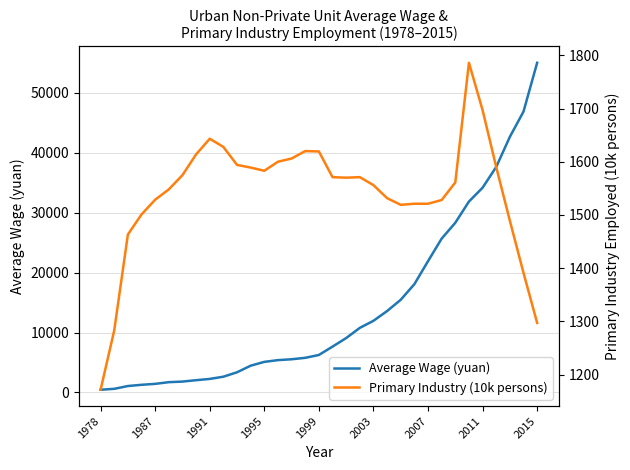

Does the chart have visible grid lines?

Yes